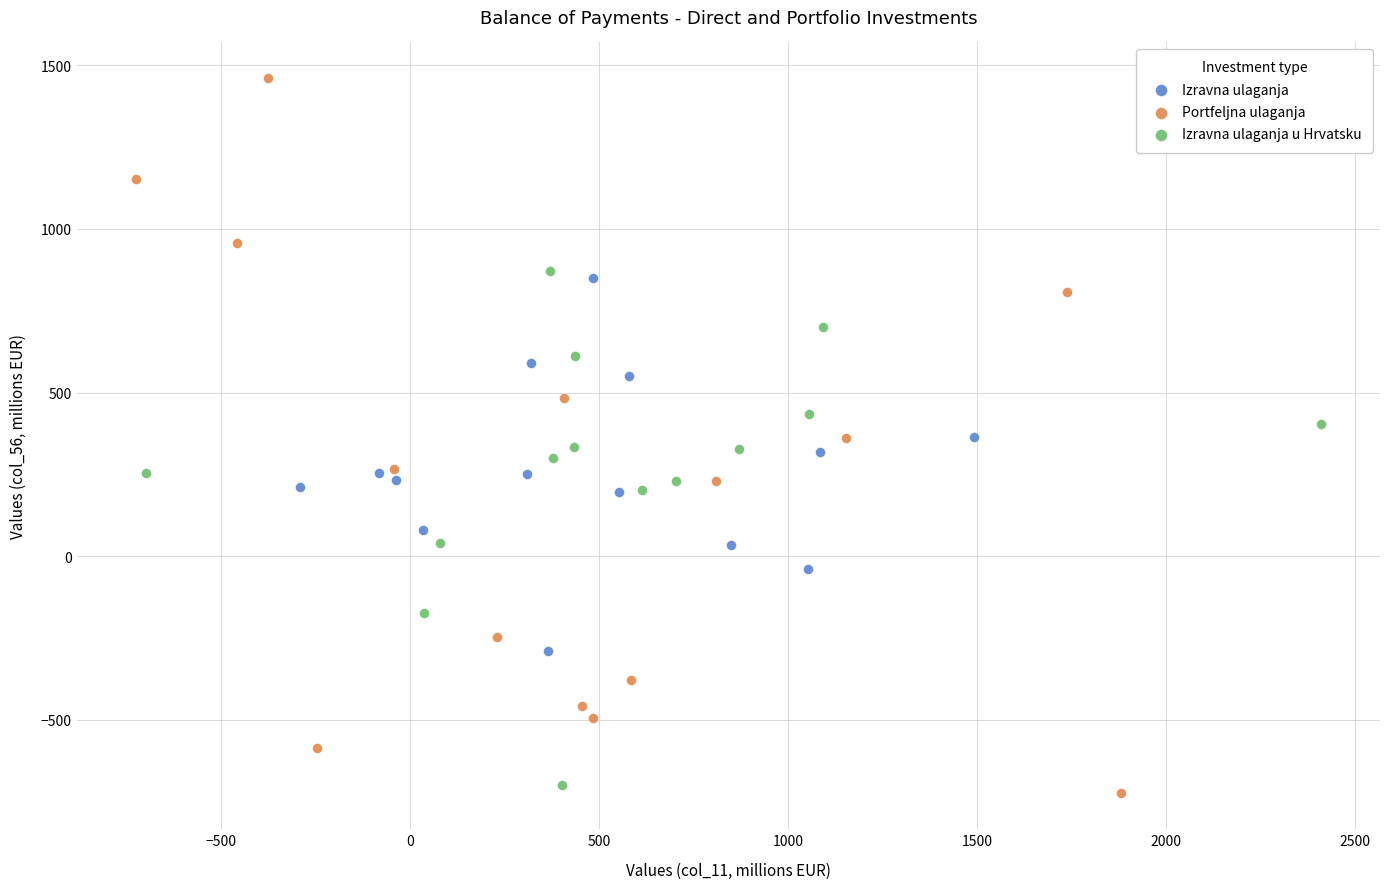

Which series has the widest spread of Y values?

Portfeljna ulaganja